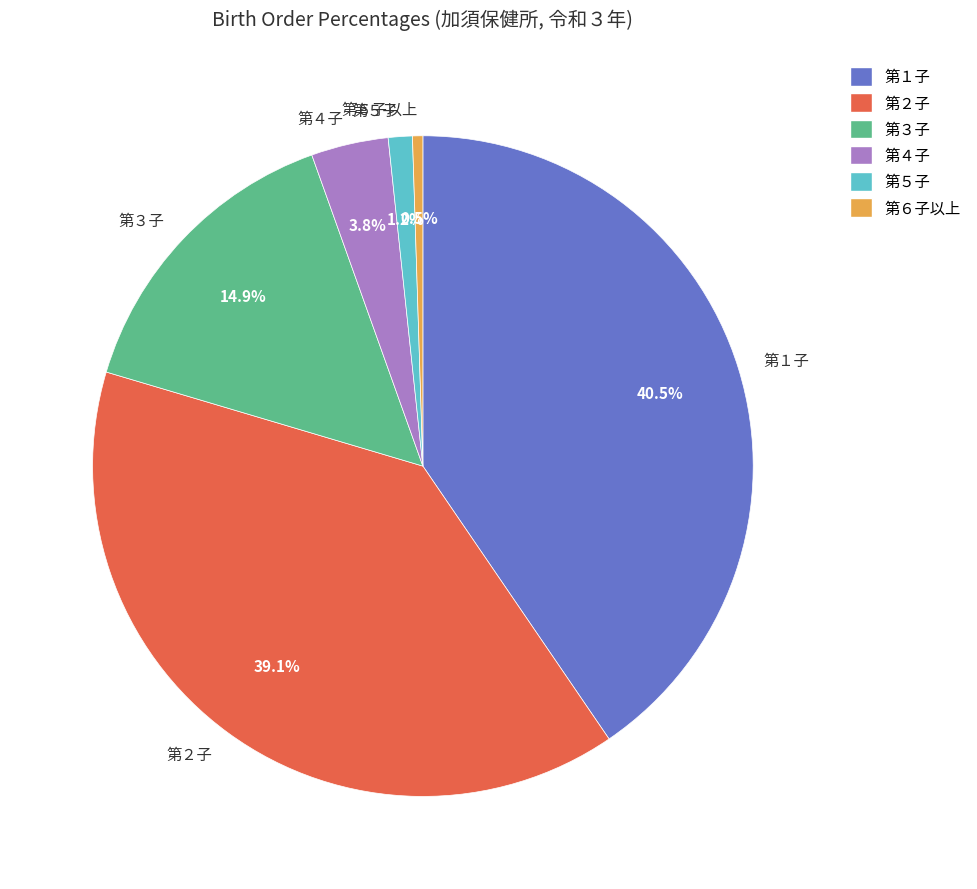

To the nearest percent, what percentage of the pie is 第５子?

1%